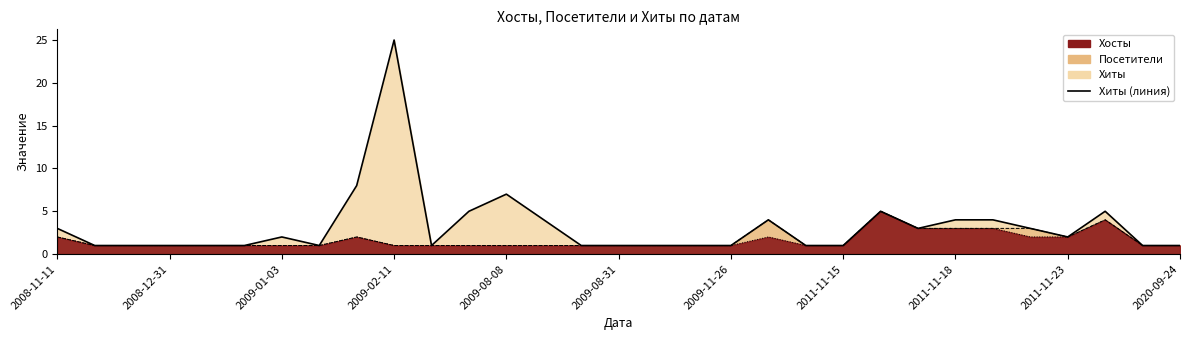

What is the difference between the second highest and second lowest values in the Хосты series?

3